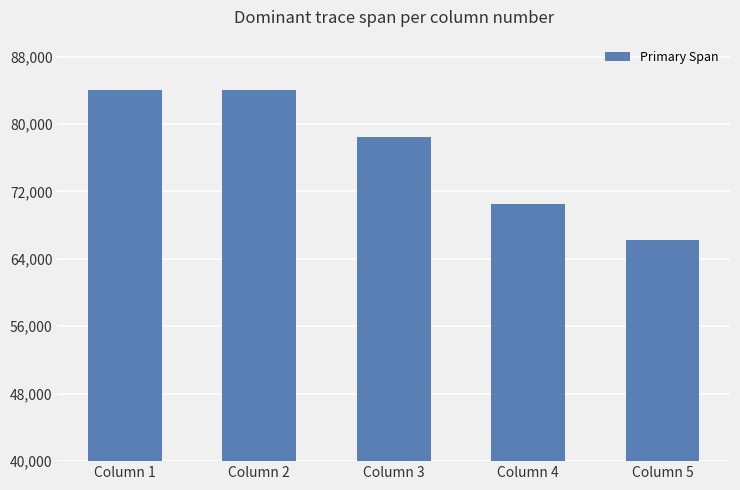

Where does the data first go above 78474?

Column 1